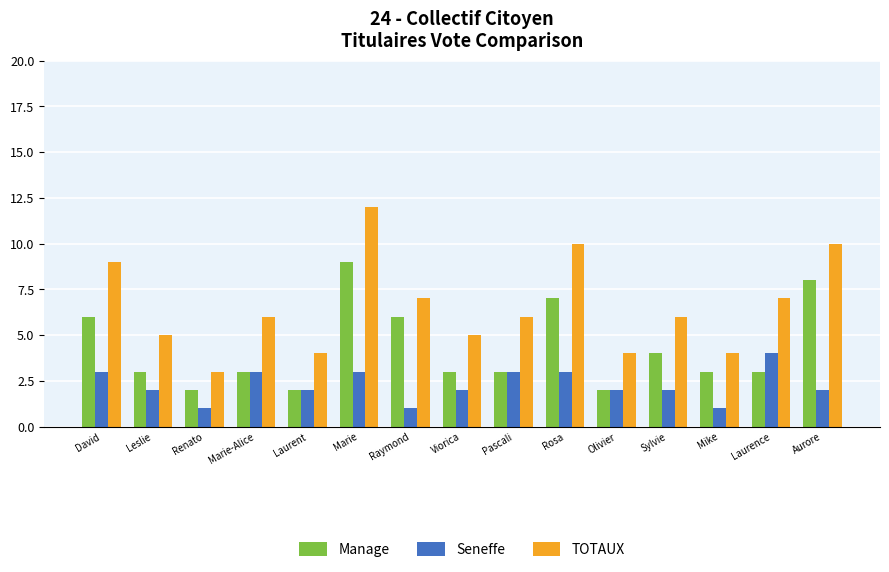

What is the value of the TOTAUX bar at the 10th from the left?

10